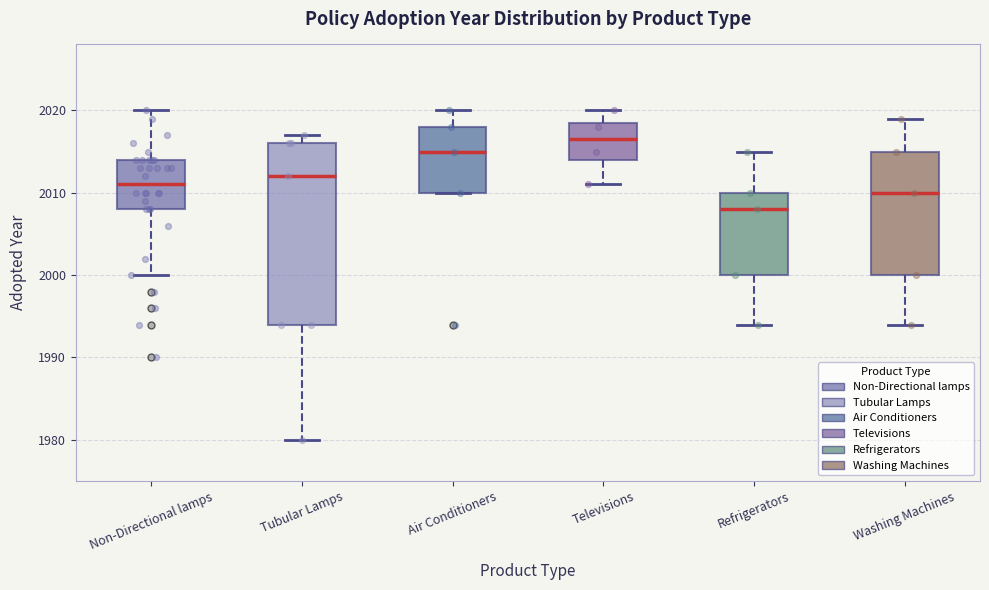

Where does the median line of the box for Refrigerators sit on the y-axis? The values are not printed on the chart, so give them approximately, as read against the axis.

2008